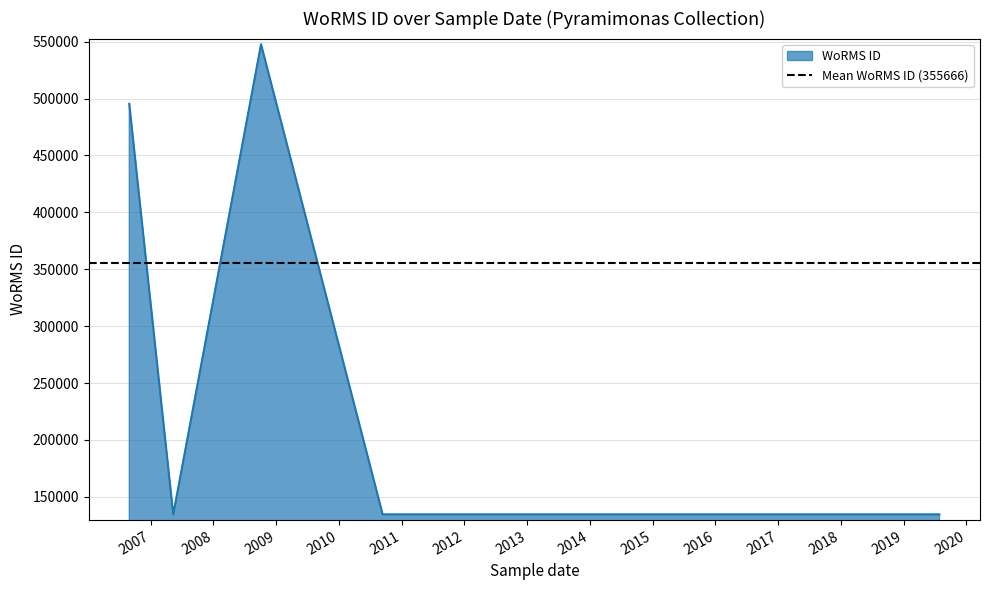

How many data points are above 495347?

2